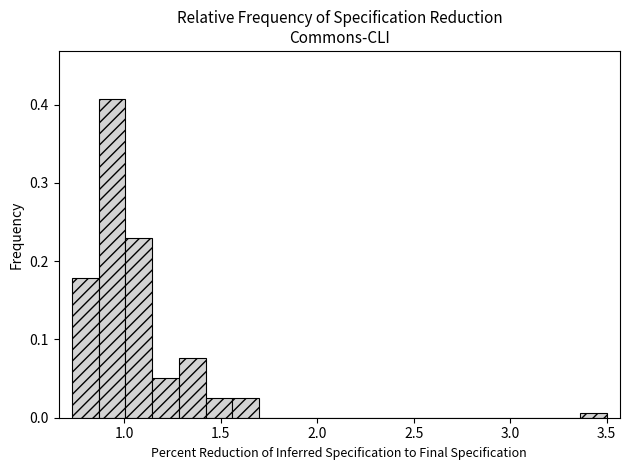

Around what value on the x-axis is the tallest bar? Give the approximate position of its centre, as read against the axis.

0.95